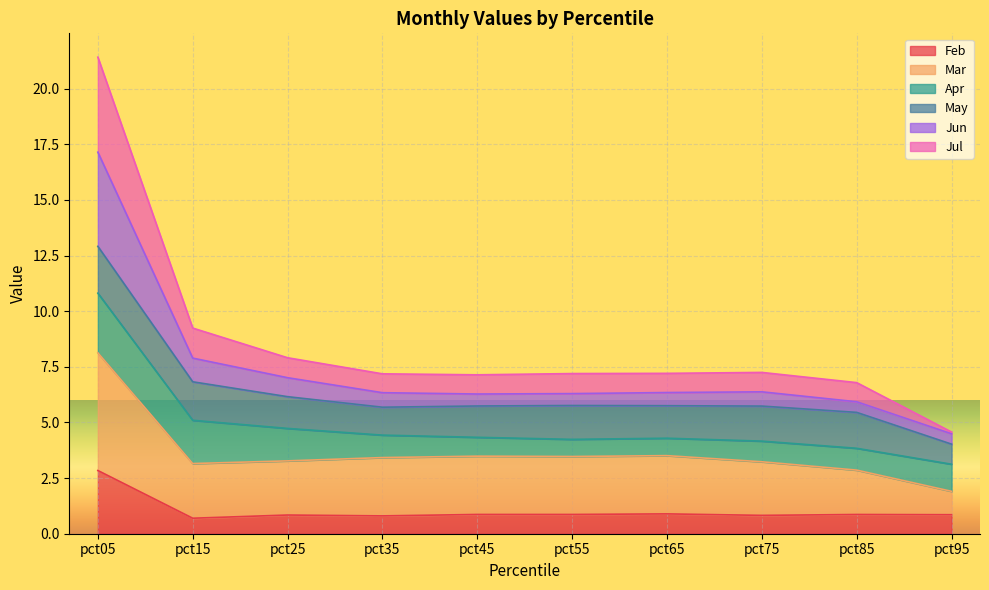

True or false: Feb has a value of 1.2 at pct75.

False